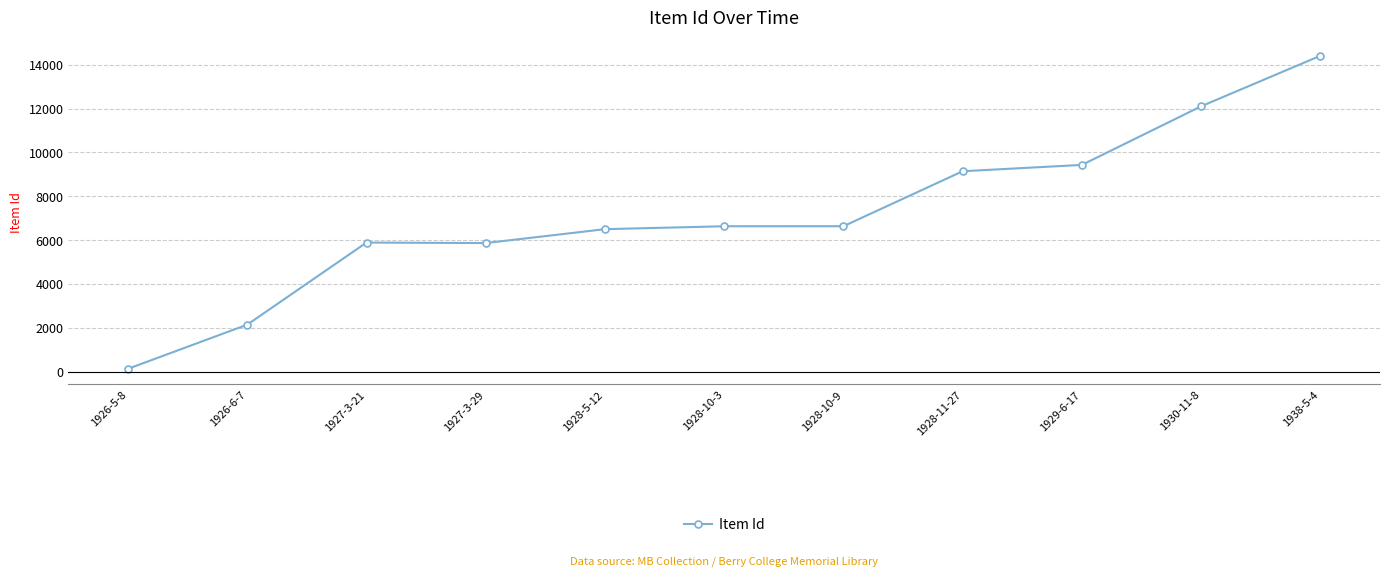

What is the value of the 3rd point from the left?

5886